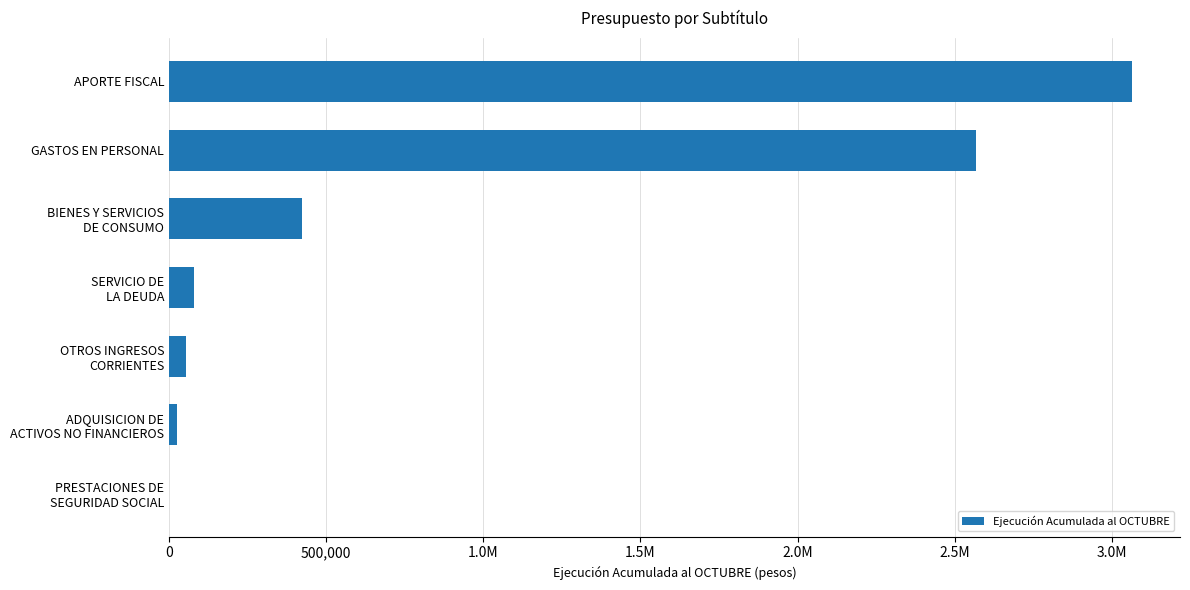

How many values are above zero?

6